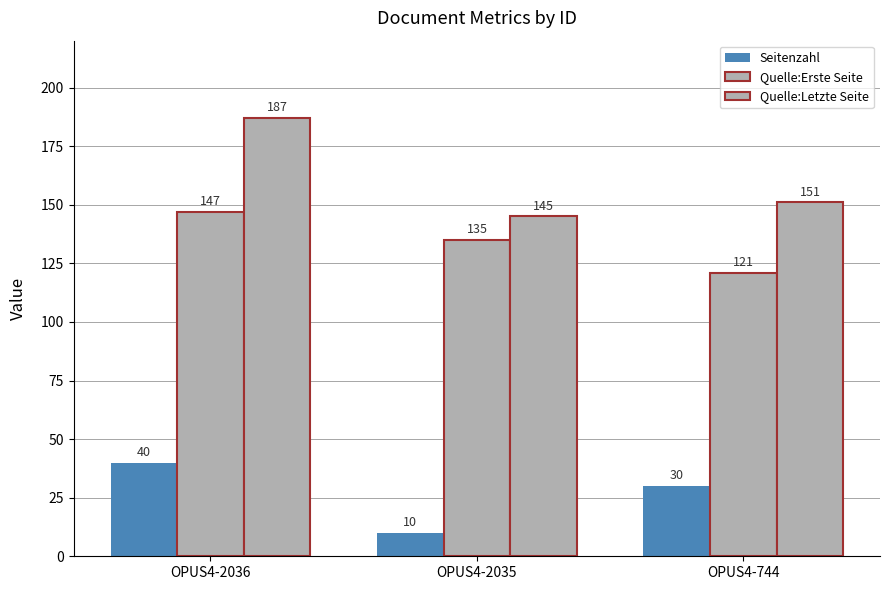

Is the value of Quelle:Erste Seite at OPUS4-2036 greater than the value of Seitenzahl at OPUS4-744?

Yes